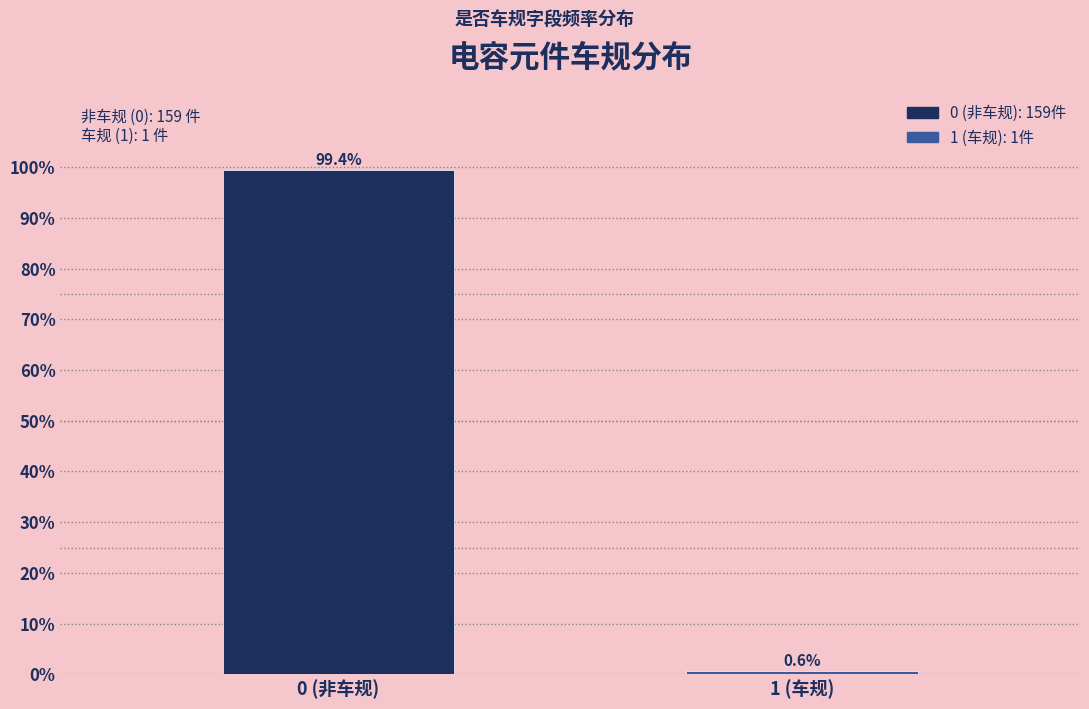

Reading left to right, list all the values displayed in this chart.

0 (非车规)=99.4	1 (车规)=0.6